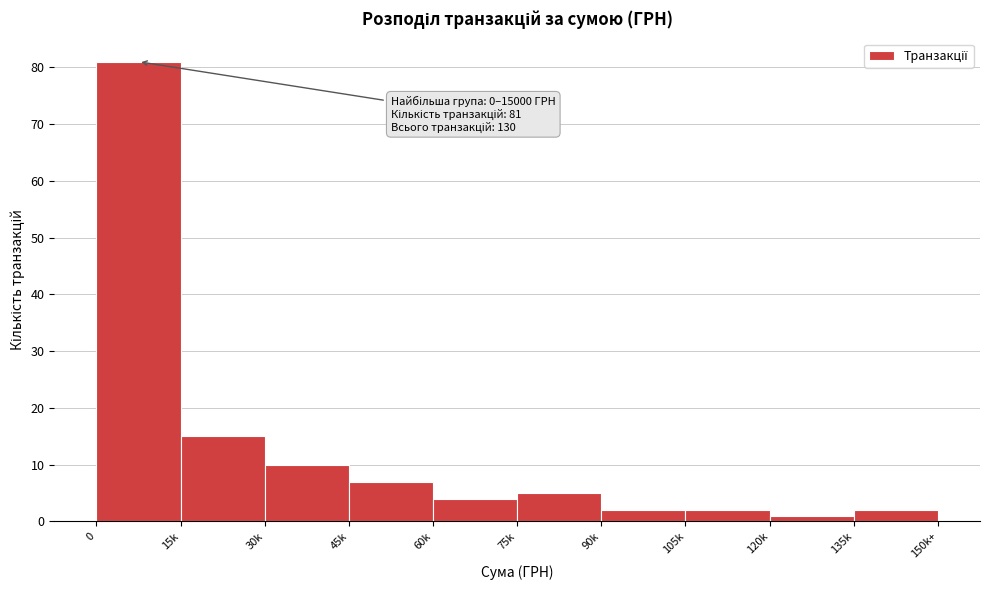

Reading left to right, transcribe all the data shown in this chart.

81	15	10	7	4	5	2	2	1	2